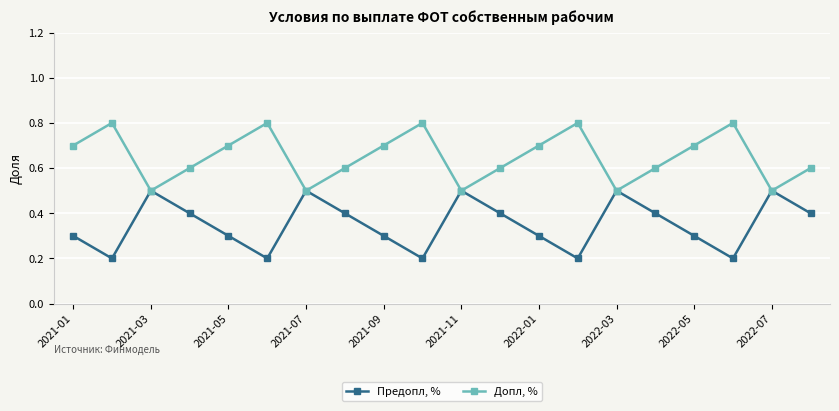

How many interior local valleys does the Предопл, % series have?

5